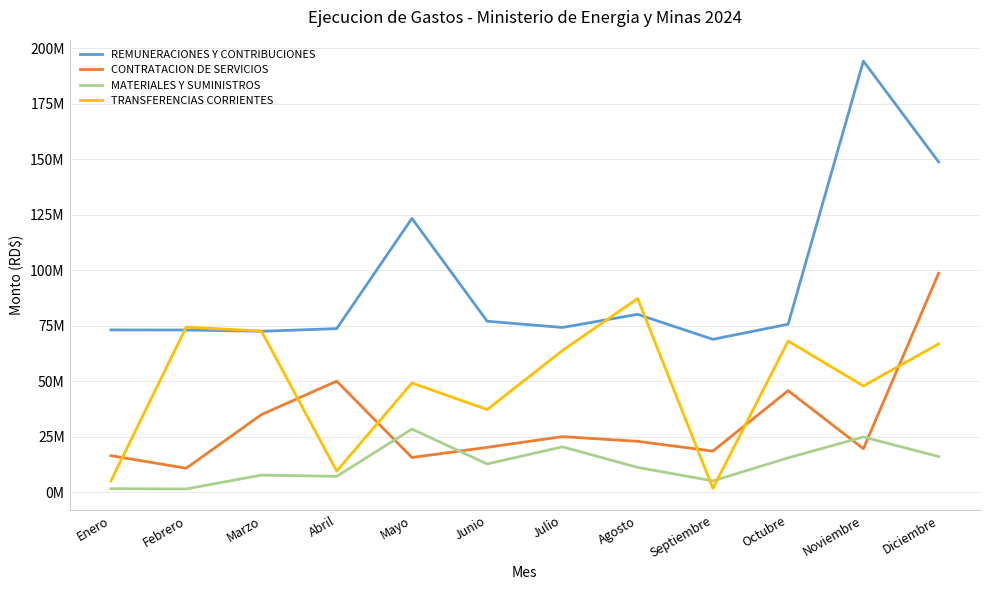

Which series changed the most between Febrero and Abril?

TRANSFERENCIAS CORRIENTES